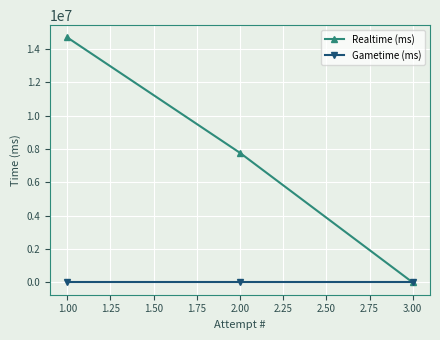

List the series in order of their peak value, highest first.

Realtime (ms), Gametime (ms)